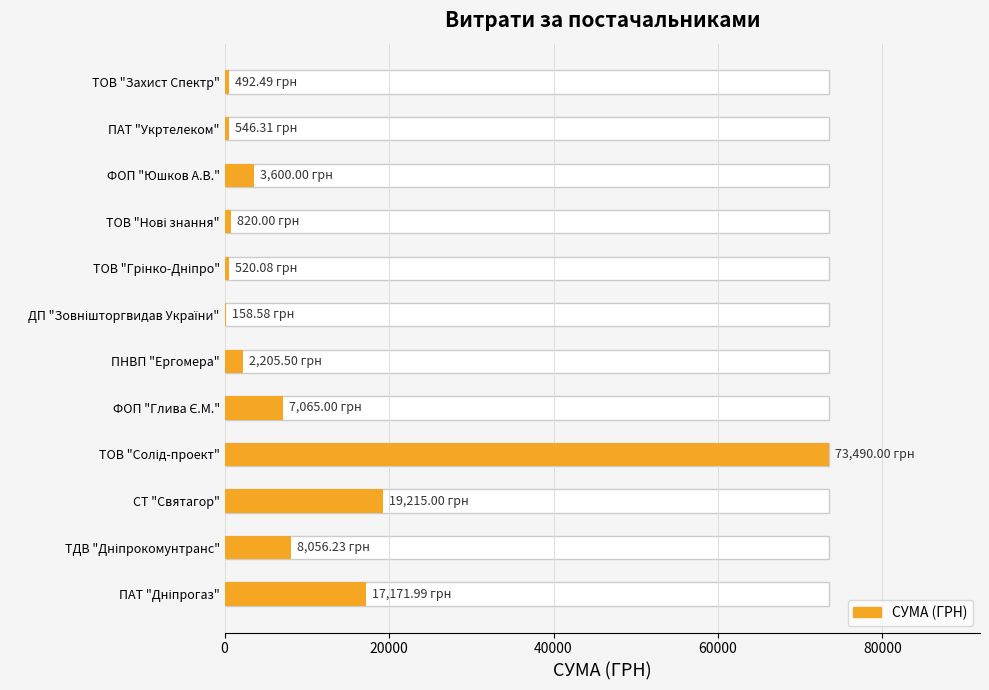

Rank the categories by value from lowest to highest.

ДП "Зовнішторгвидав України", ТОВ "Захист Спектр", ТОВ "Грінко-Дніпро", ПАТ "Укртелеком", ТОВ "Нові знання", ПНВП "Ергомера", ФОП "Юшков А.В.", ФОП "Глива Є.М.", ТДВ "Дніпрокомунтранс", ПАТ "Дніпрогаз", СТ "Святагор", ТОВ "Солід-проект"